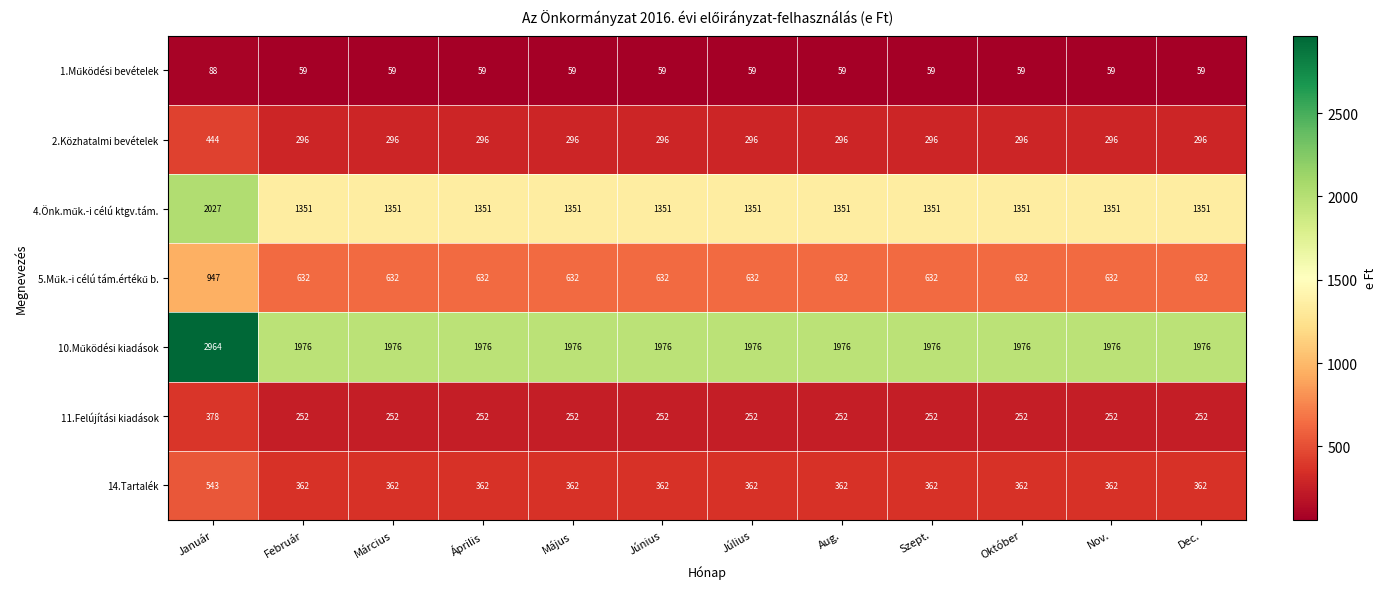

What is the difference between the highest and lowest values at Június?

1917